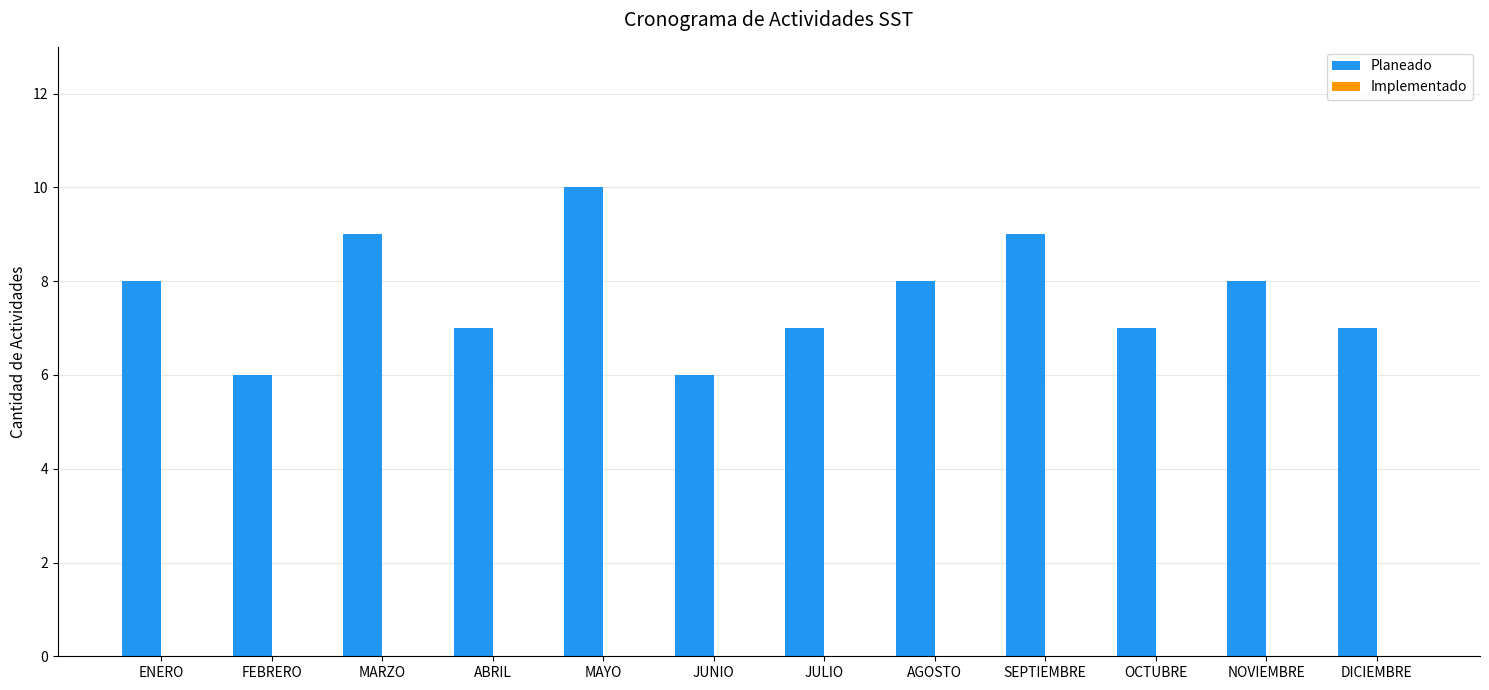

What is the label of the 10th bar from the left?

OCTUBRE